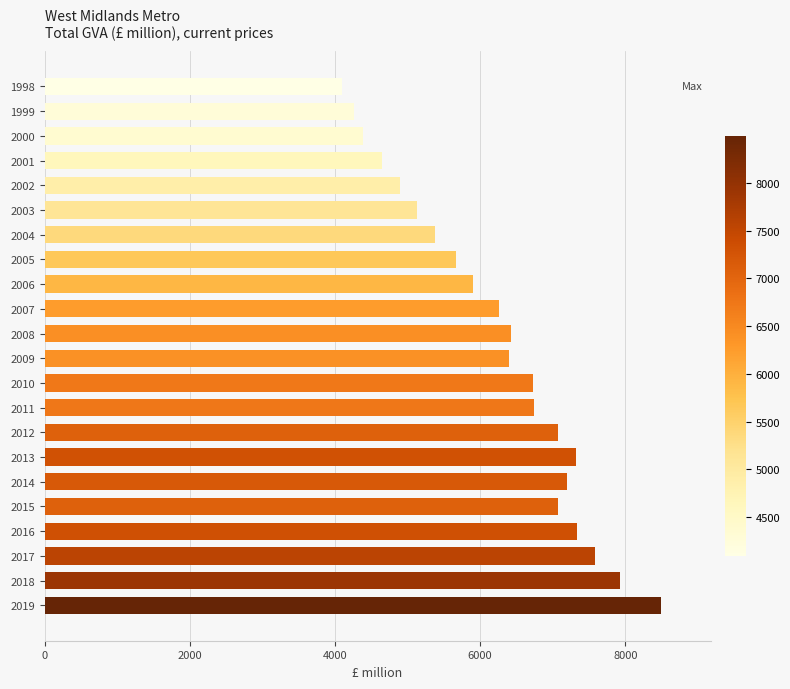

Between 2001 and 2011, which is larger?

2011